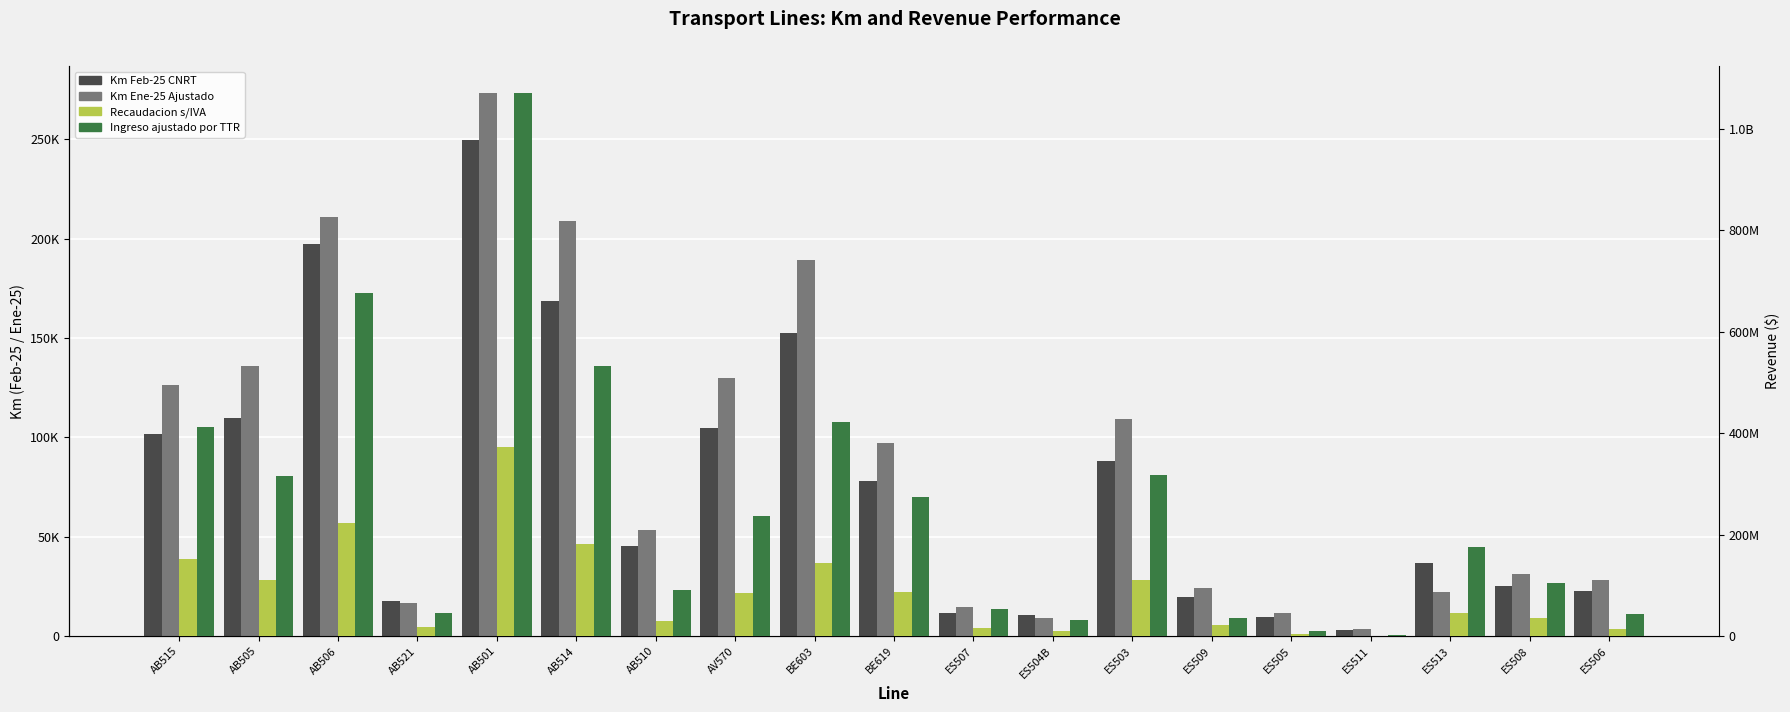

Count the number of categories in the chart.

19